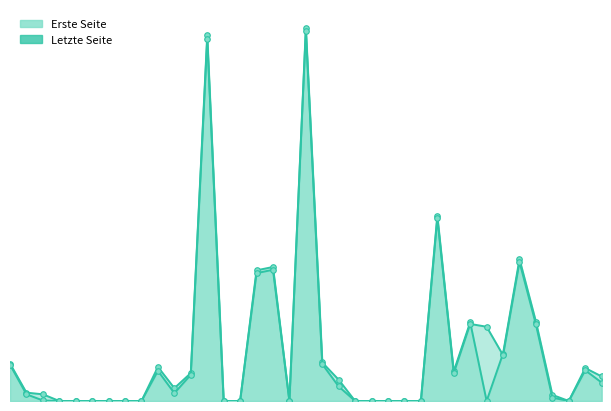

What is the average value of the Letzte Seite series?

88